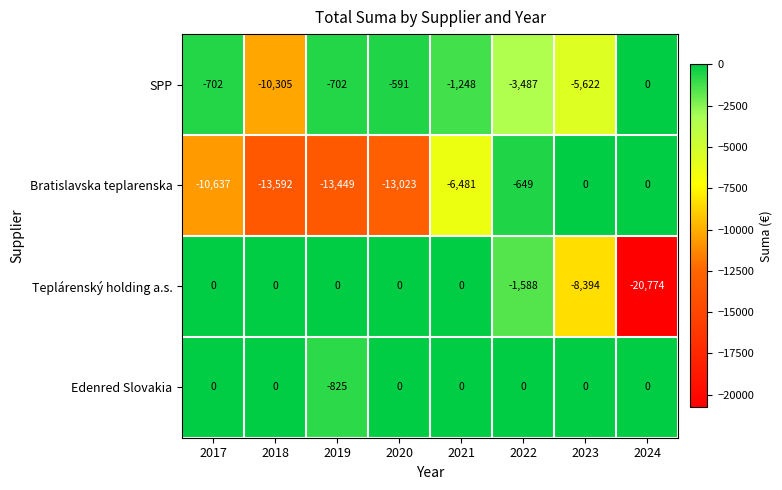

What is the difference between the second highest and minimum values in the Bratislavska teplarenska series?

13592